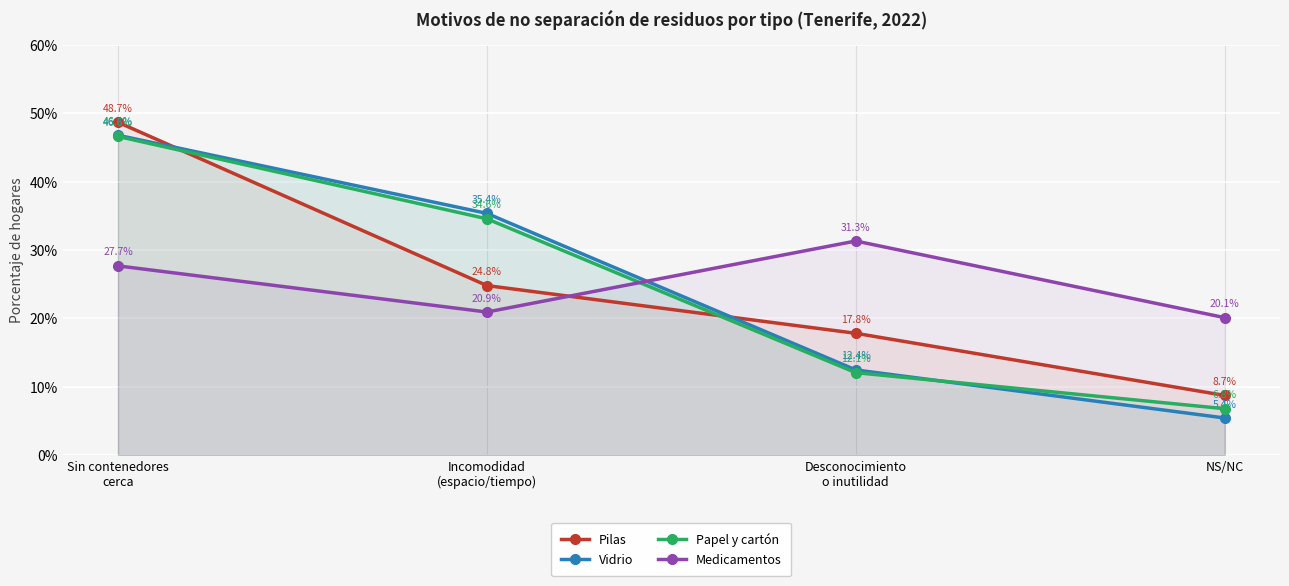

What is the label of the 1st point from the right?

NS/NC